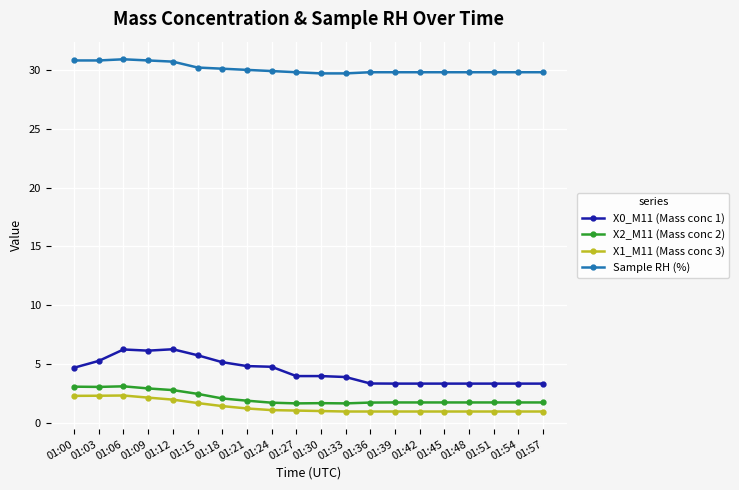

What is the sum of all X0_M11 (Mass conc 1) values?

87.9